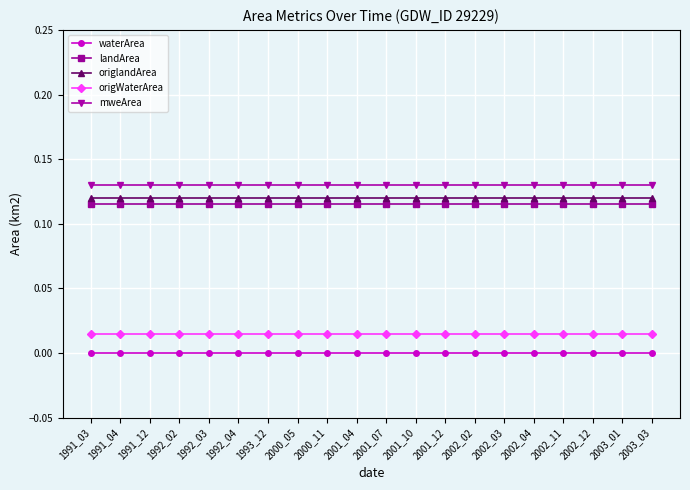

Is it true that waterArea equals 0.0 at 2002_02?

True